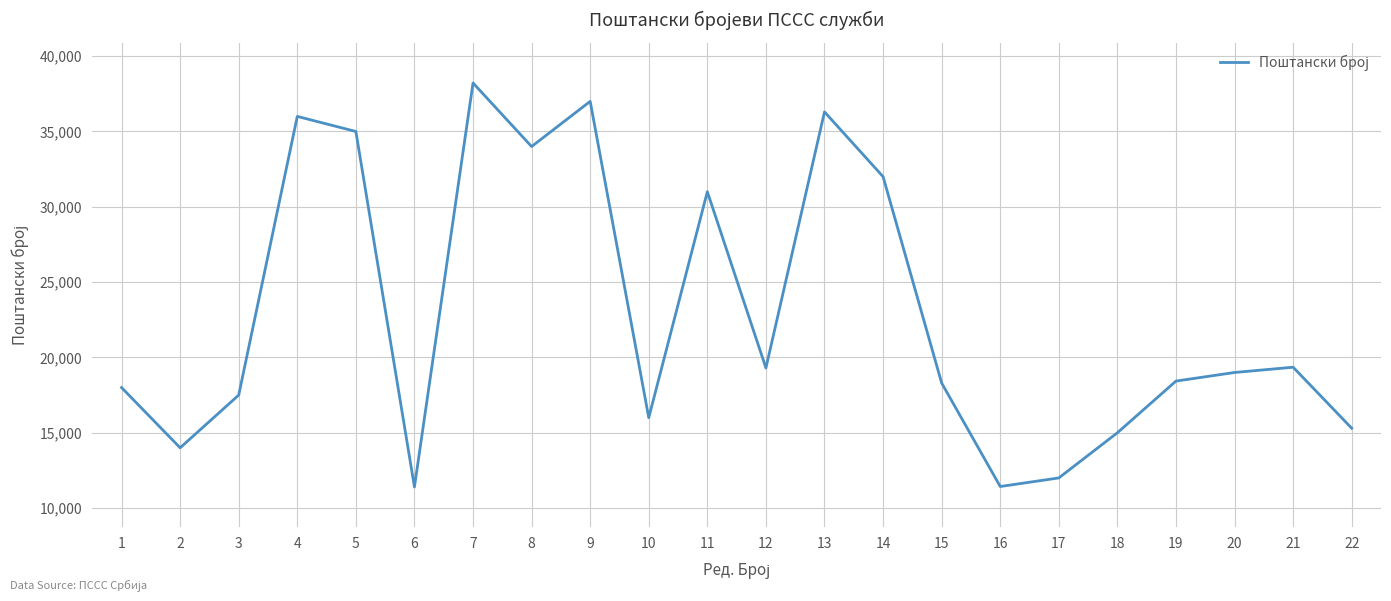

What is the difference between the maximum and minimum values?

26820